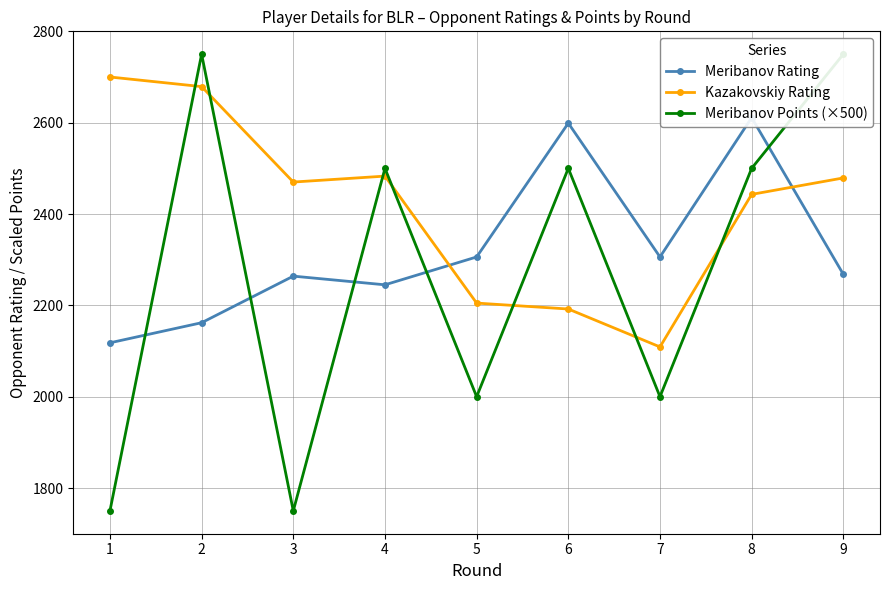

What is the sum of the Kazakovskiy Rating values at 1 and 3?

5170